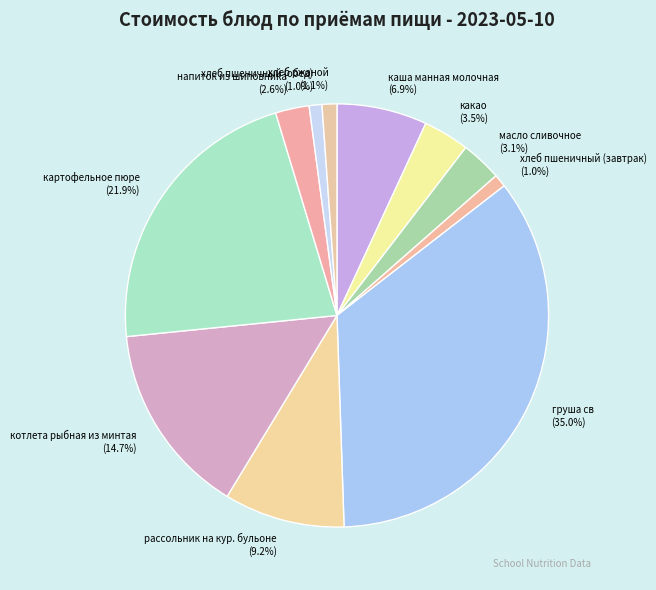

Between груша св and хлеб пшеничный (обед), which is larger?

груша св